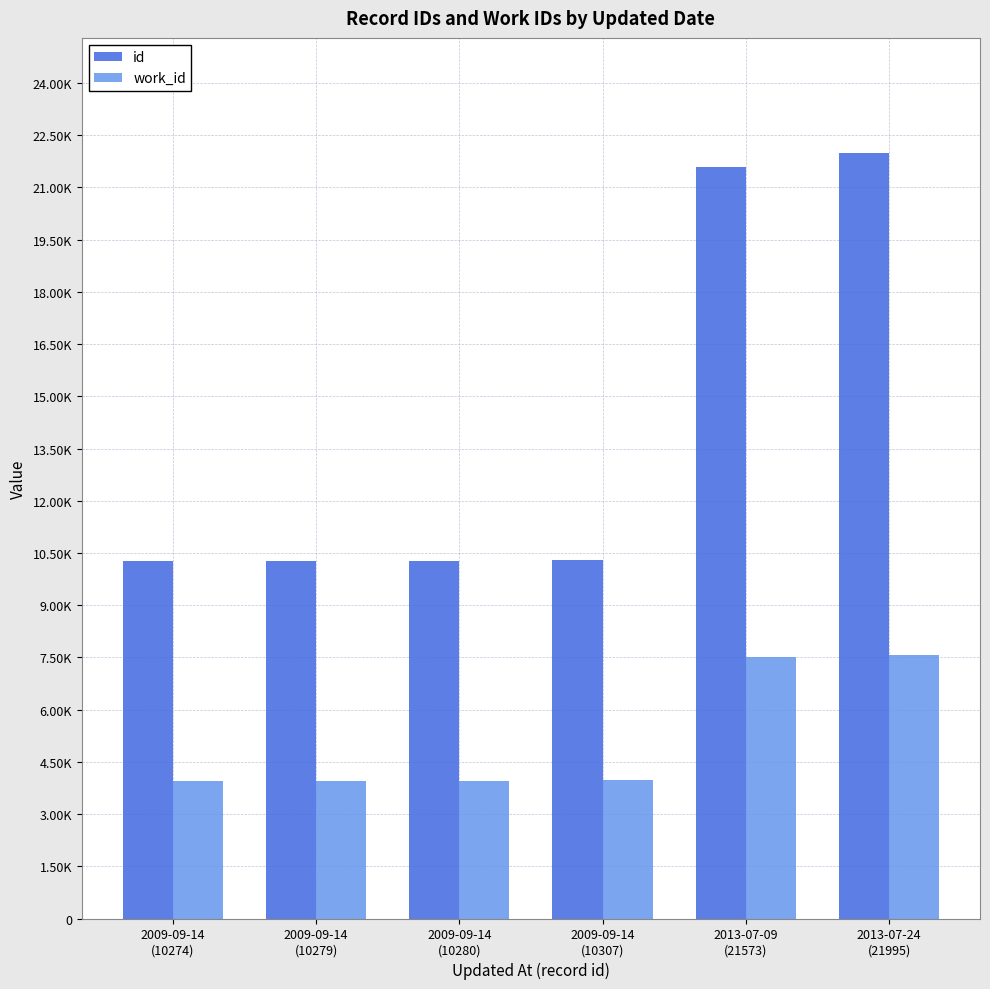

What is the difference between the highest and lowest values at 2009-09-14
(10307)?

6337